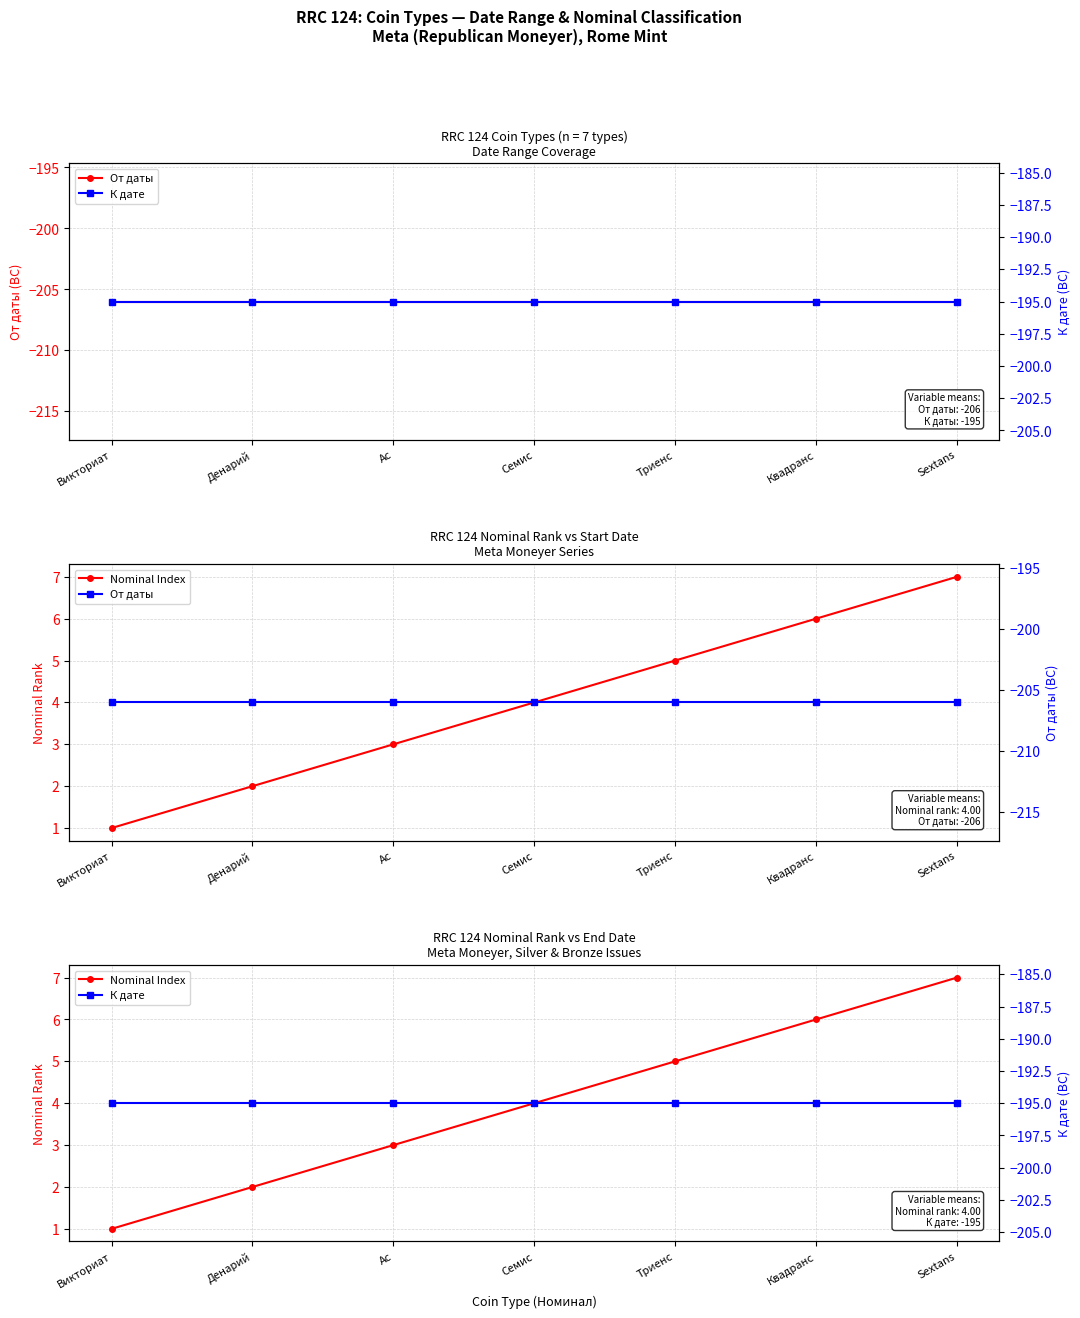

True or false: От даты has more than 0 points higher than both neighbors.

False